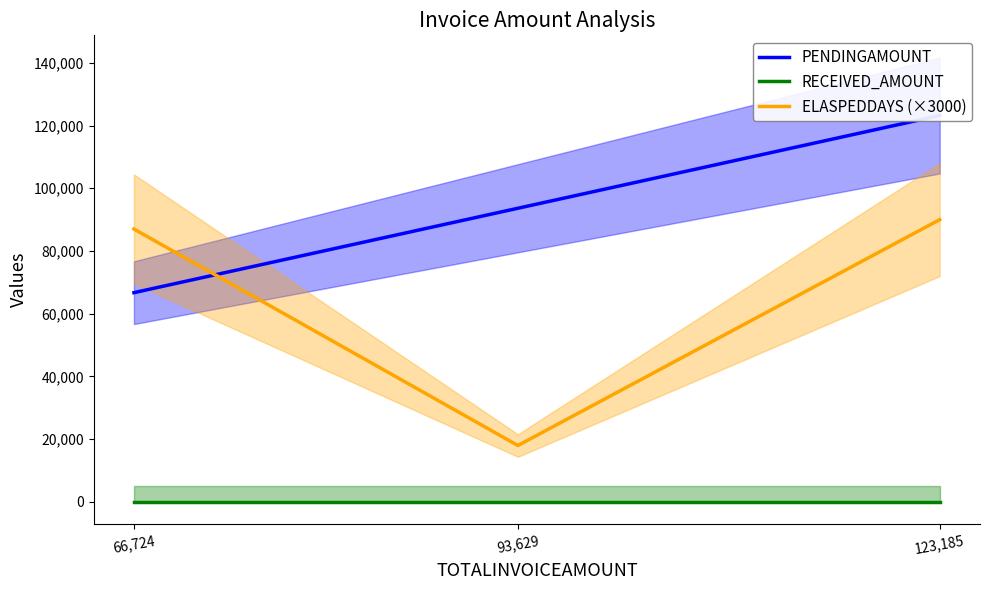

Is it true that ELASPEDDAYS (×3000) equals 90000 at 123,185?

True